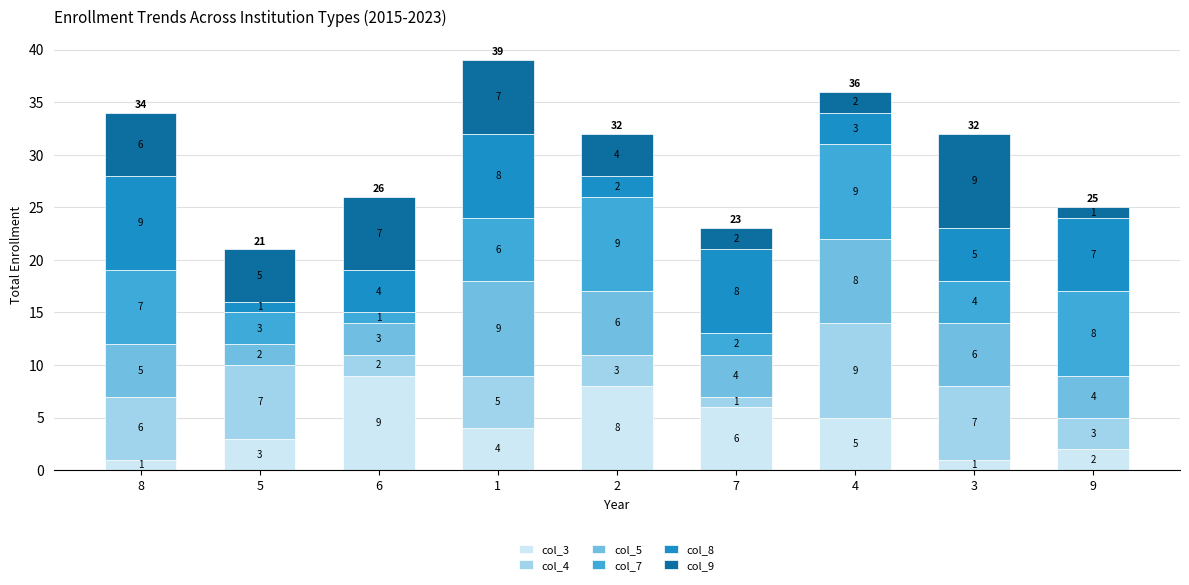

Reading left to right, transcribe the values for col_3.

8=1	5=3	6=9	1=4	2=8	7=6	4=5	3=1	9=2